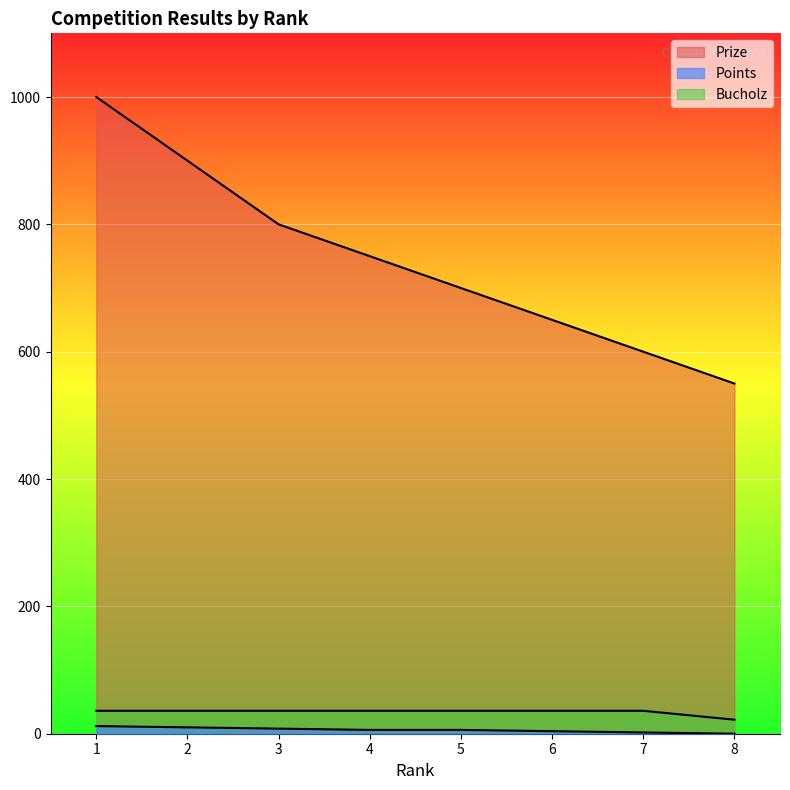

True or false: Bucholz and Points intersect in this chart.

False